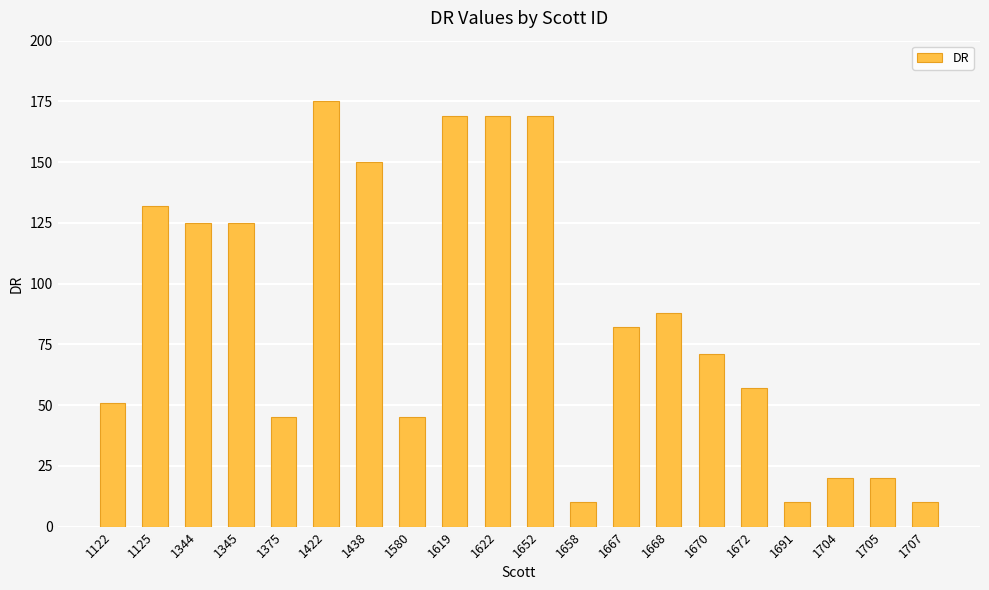

Where does the data first go above 82?

1125